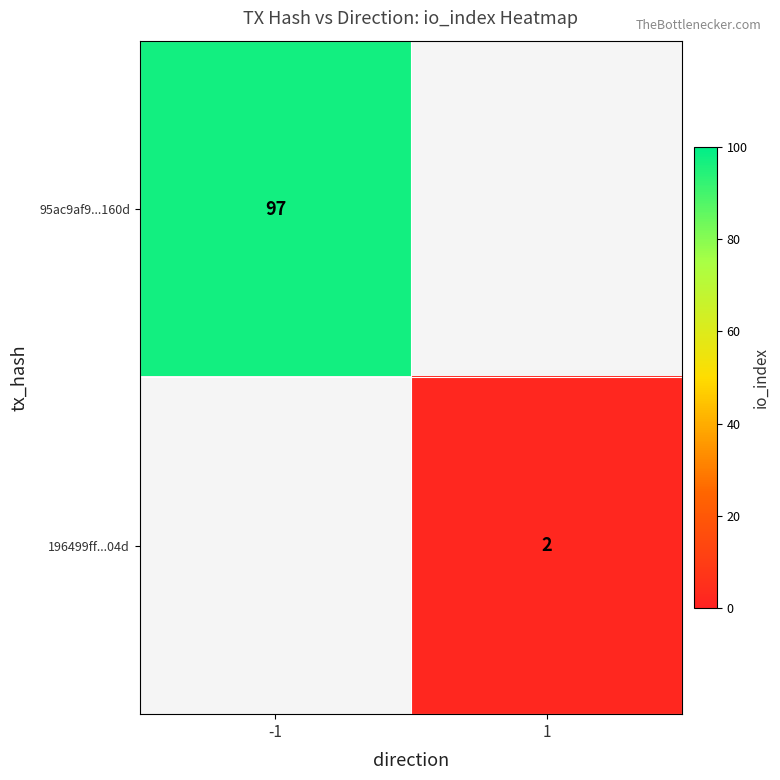

What is the maximum value shown in the chart?

97.0